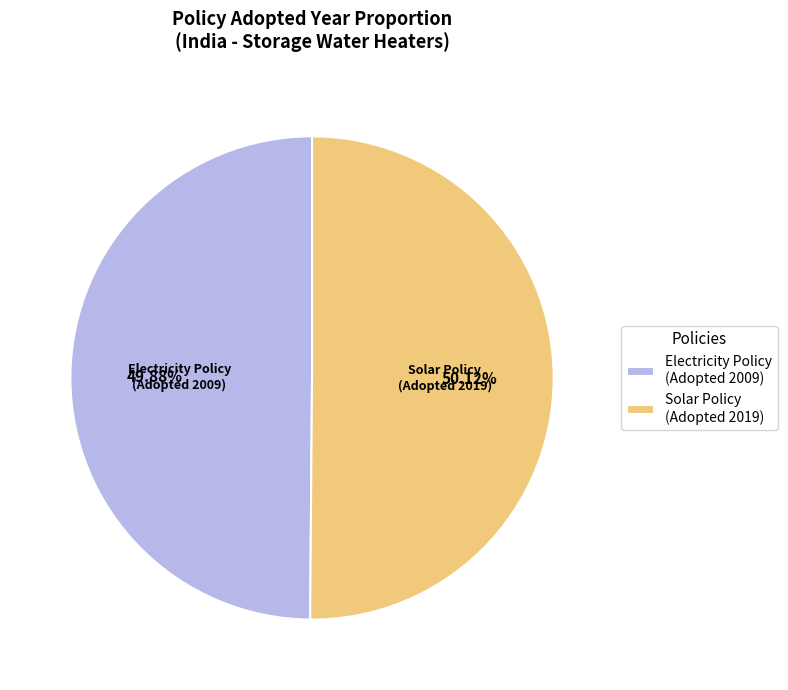

Is the sum of Solar Policy (Adopted 2019) and Electricity Policy (Adopted 2009) greater than half?

Yes